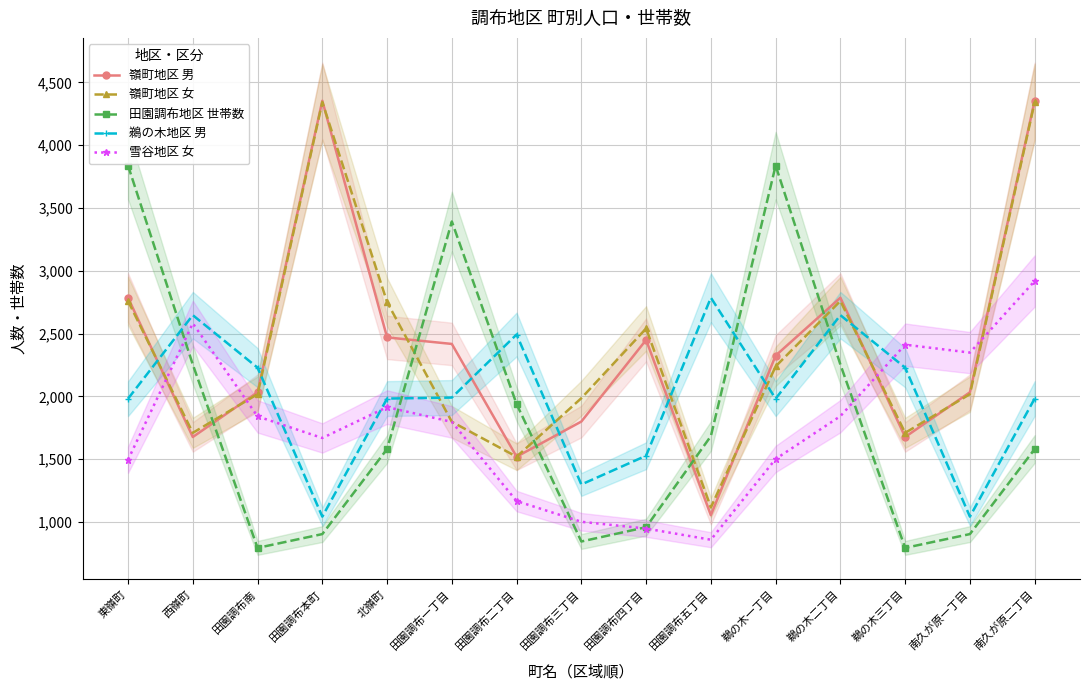

What is the minimum value for 嶺町地区 女?

1115